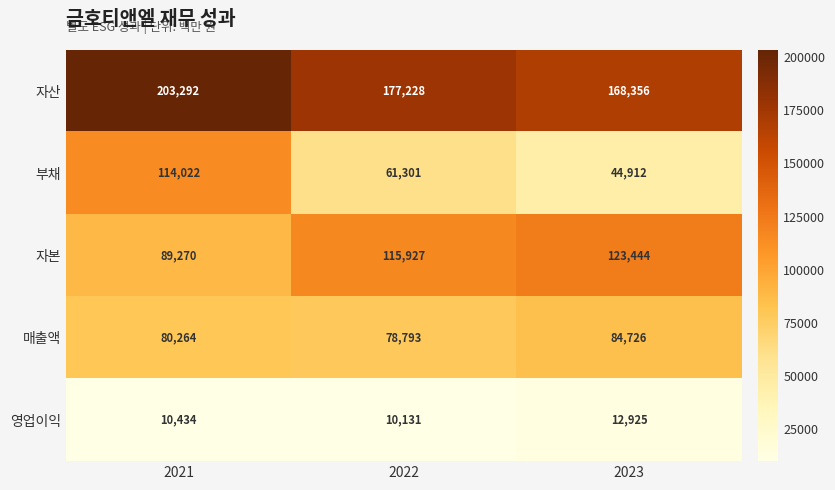

List the series in order of their peak value, highest first.

자산, 자본, 부채, 매출액, 영업이익